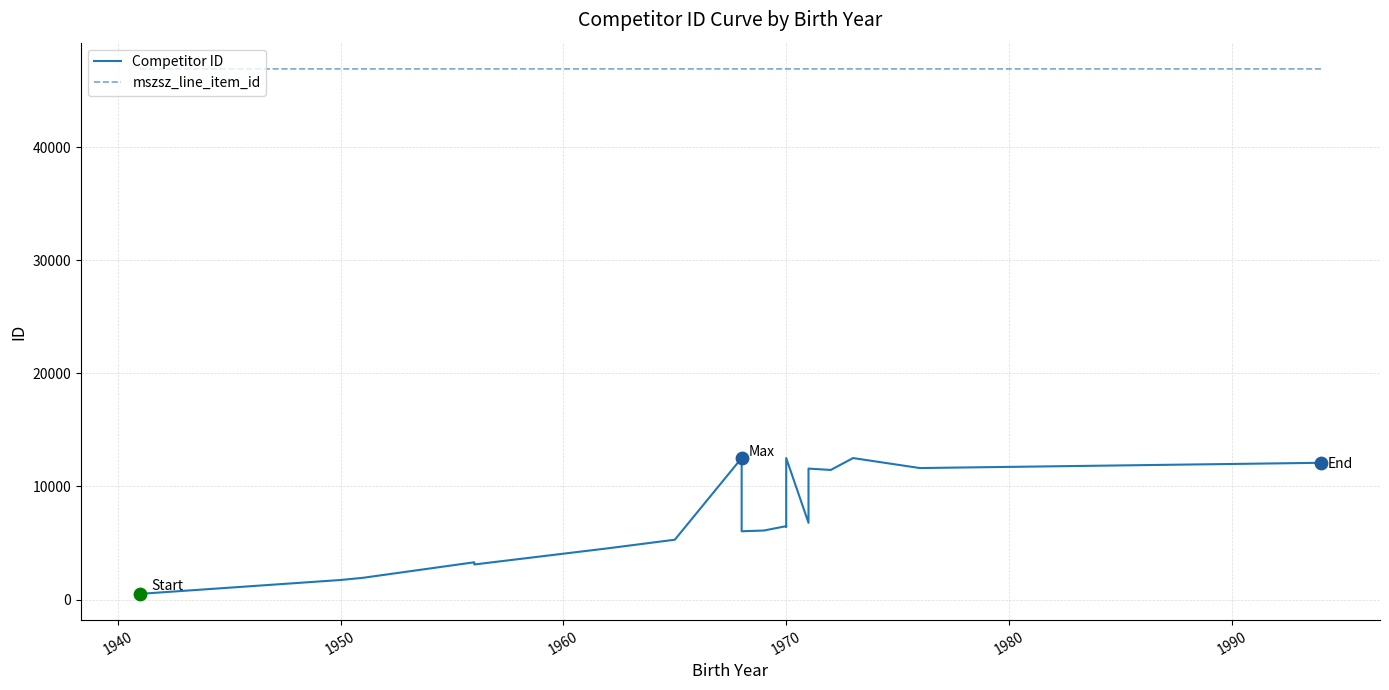

Which series has the largest Y range (max minus min)?

Competitor ID